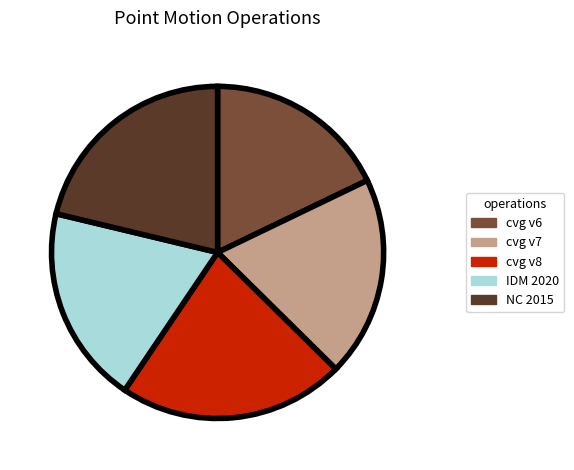

Is cvg v6 the majority of the pie?

No